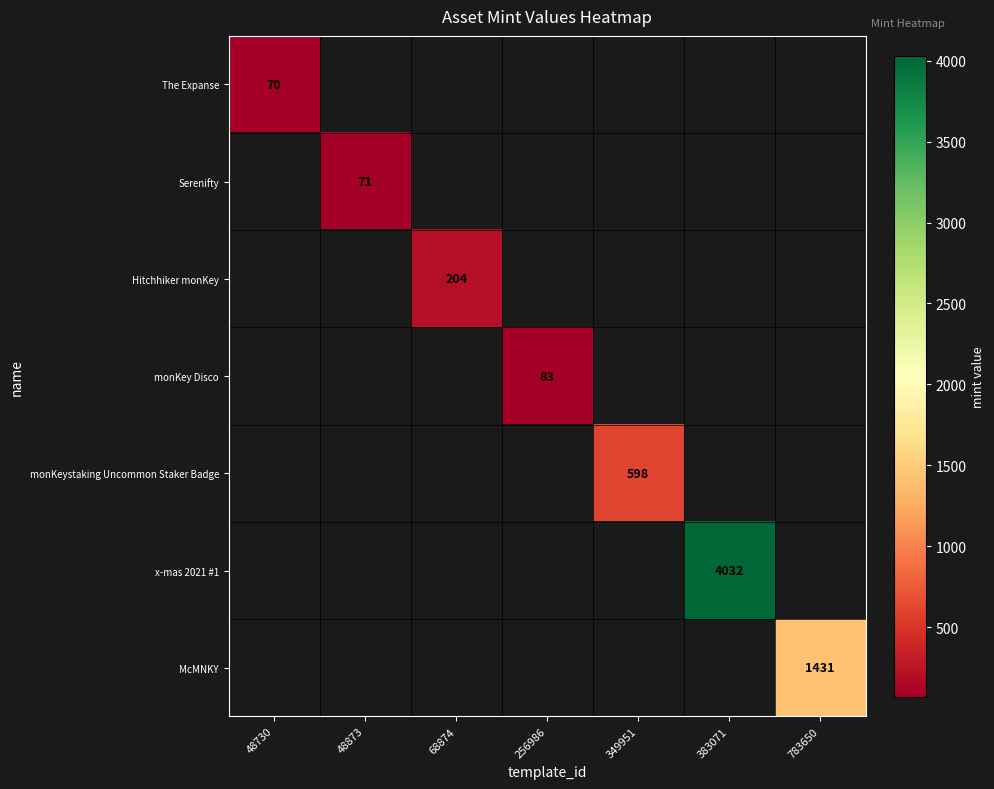

The value of Serenifty at 48873 is 71. True or false?

True